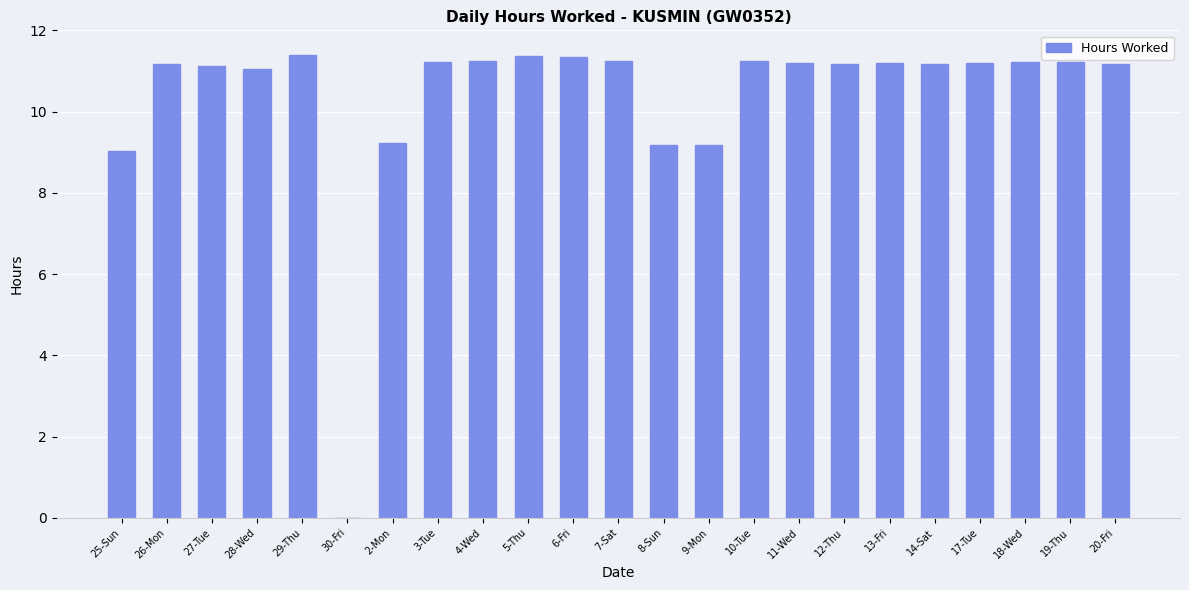

How many values are above zero?

22